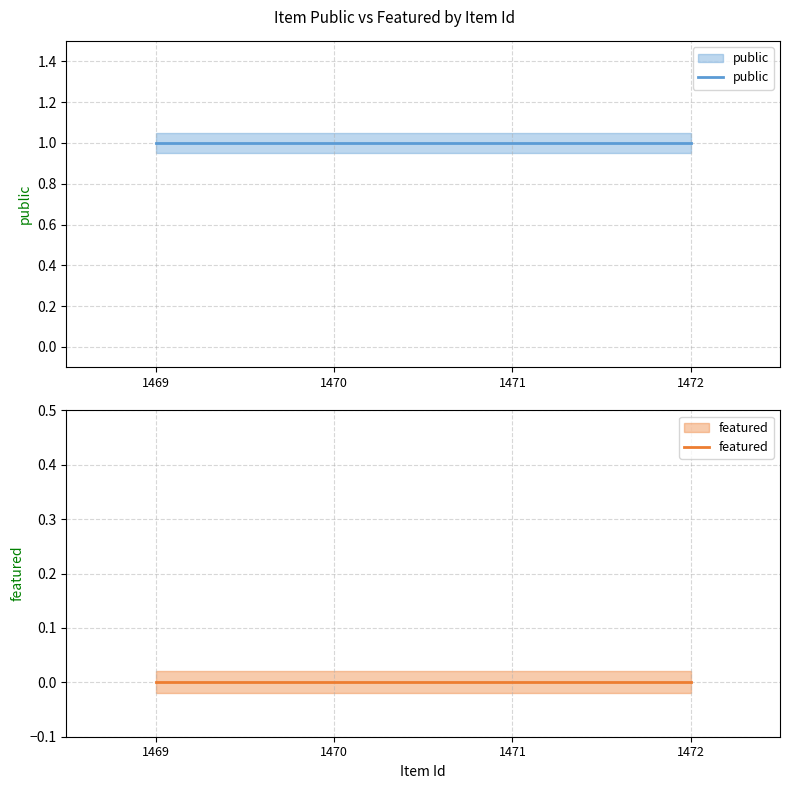

How many series are shown in this chart?

2